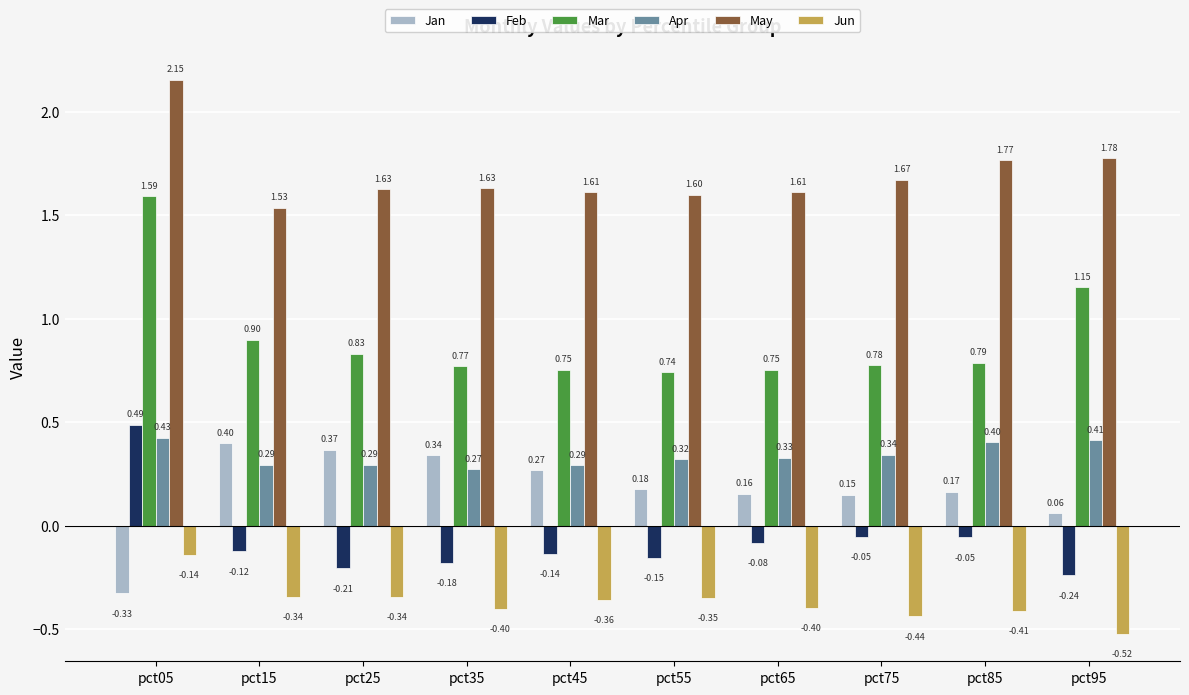

How many categories are shown in the chart?

10